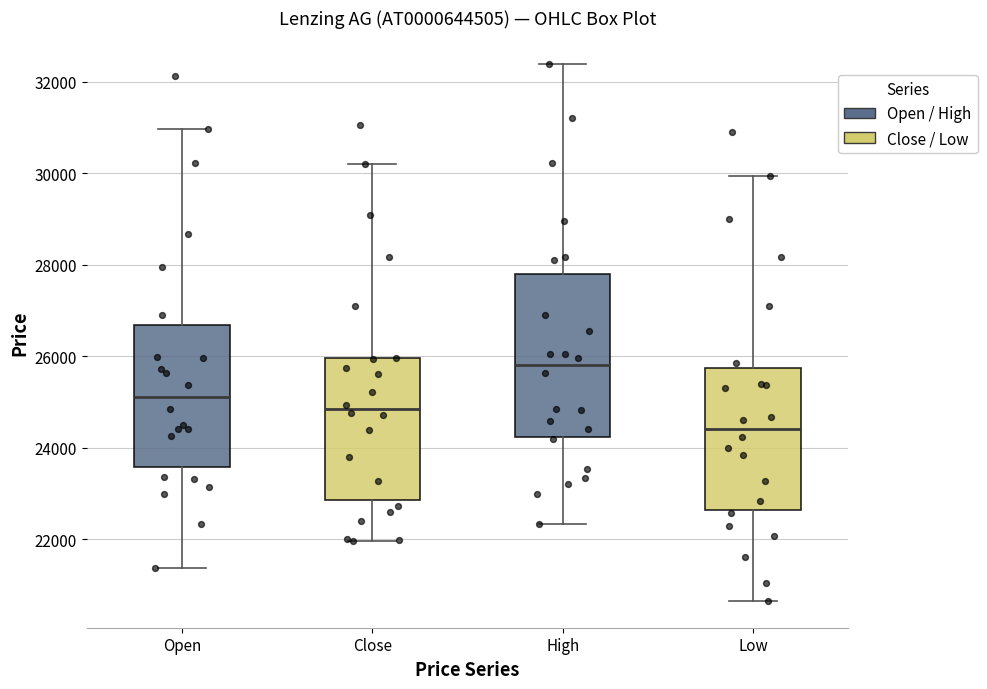

Which box is the tallest, from its lower edge to its upper edge?

High